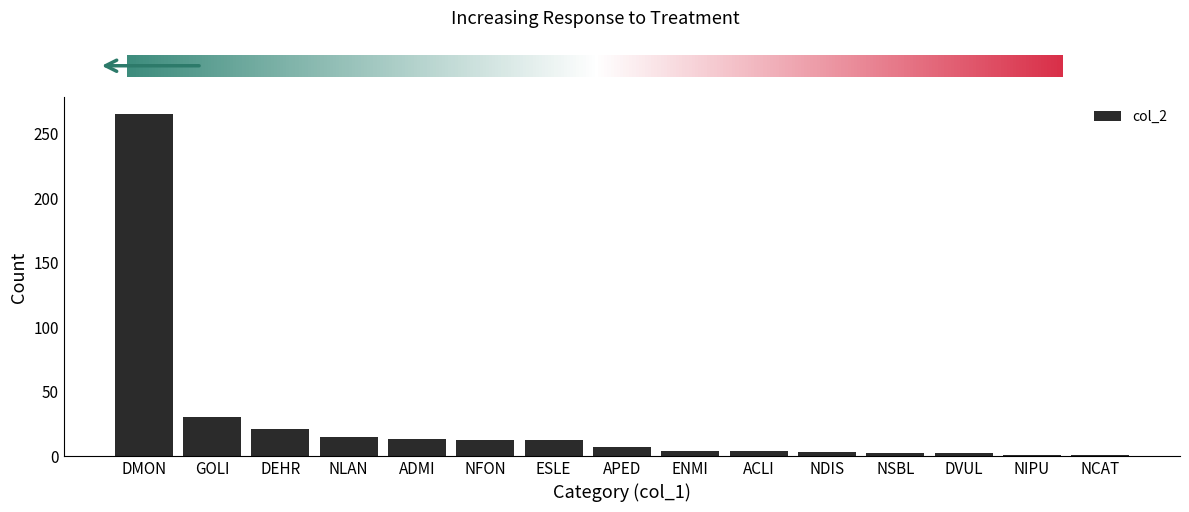

What is the smallest value displayed?

1